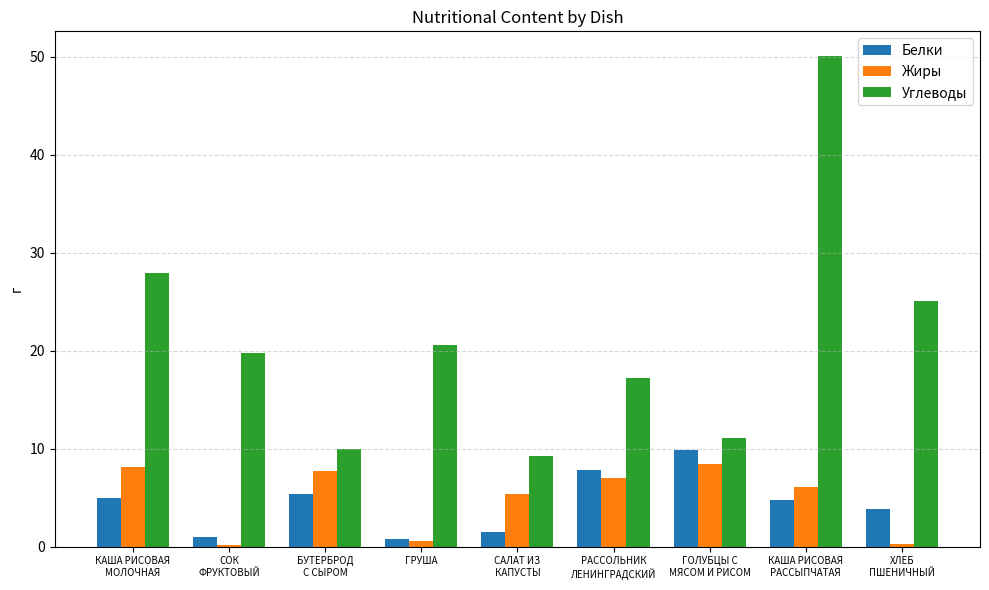

Rank the series at БУТЕРБРОД
С СЫРОМ from lowest to highest value.

Белки, Жиры, Углеводы